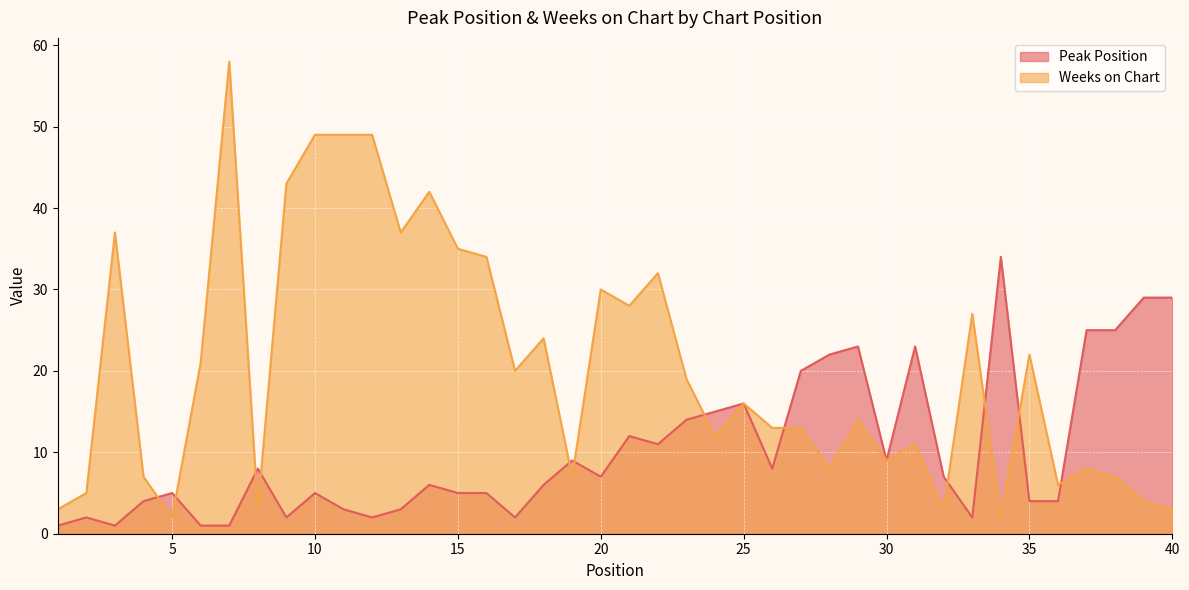

What is the sum of all Peak Position values?

410